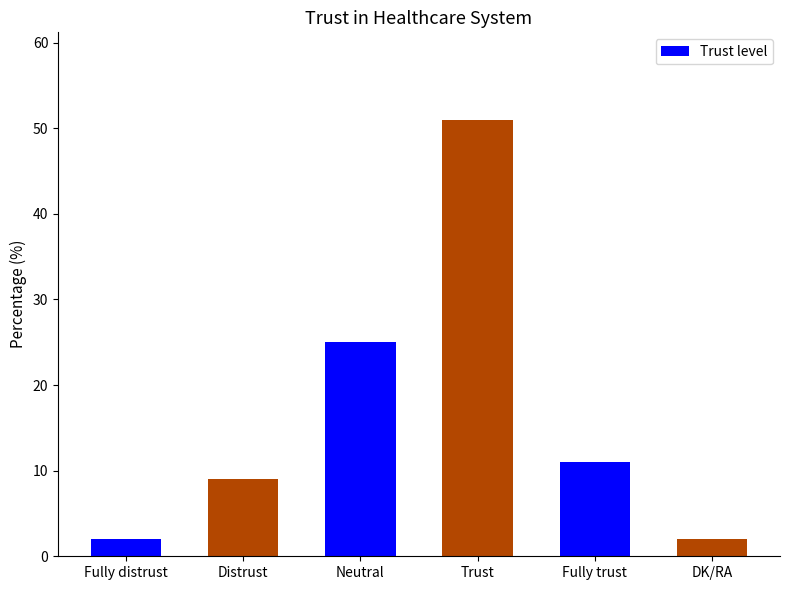

What is the label of the 3rd bar from the right?

Trust